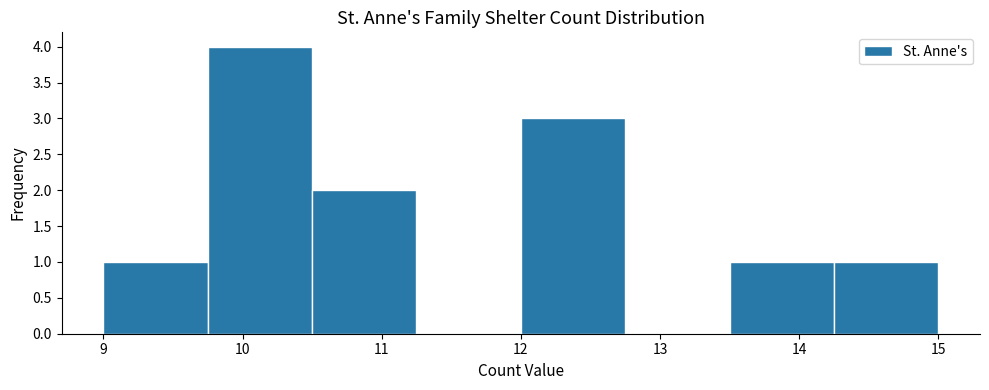

How tall is the bar that spans 12.00 to 12.75 on the x-axis? Neither the bar edges nor the heights are printed on the chart, so give them approximately, as read against the axes.

3